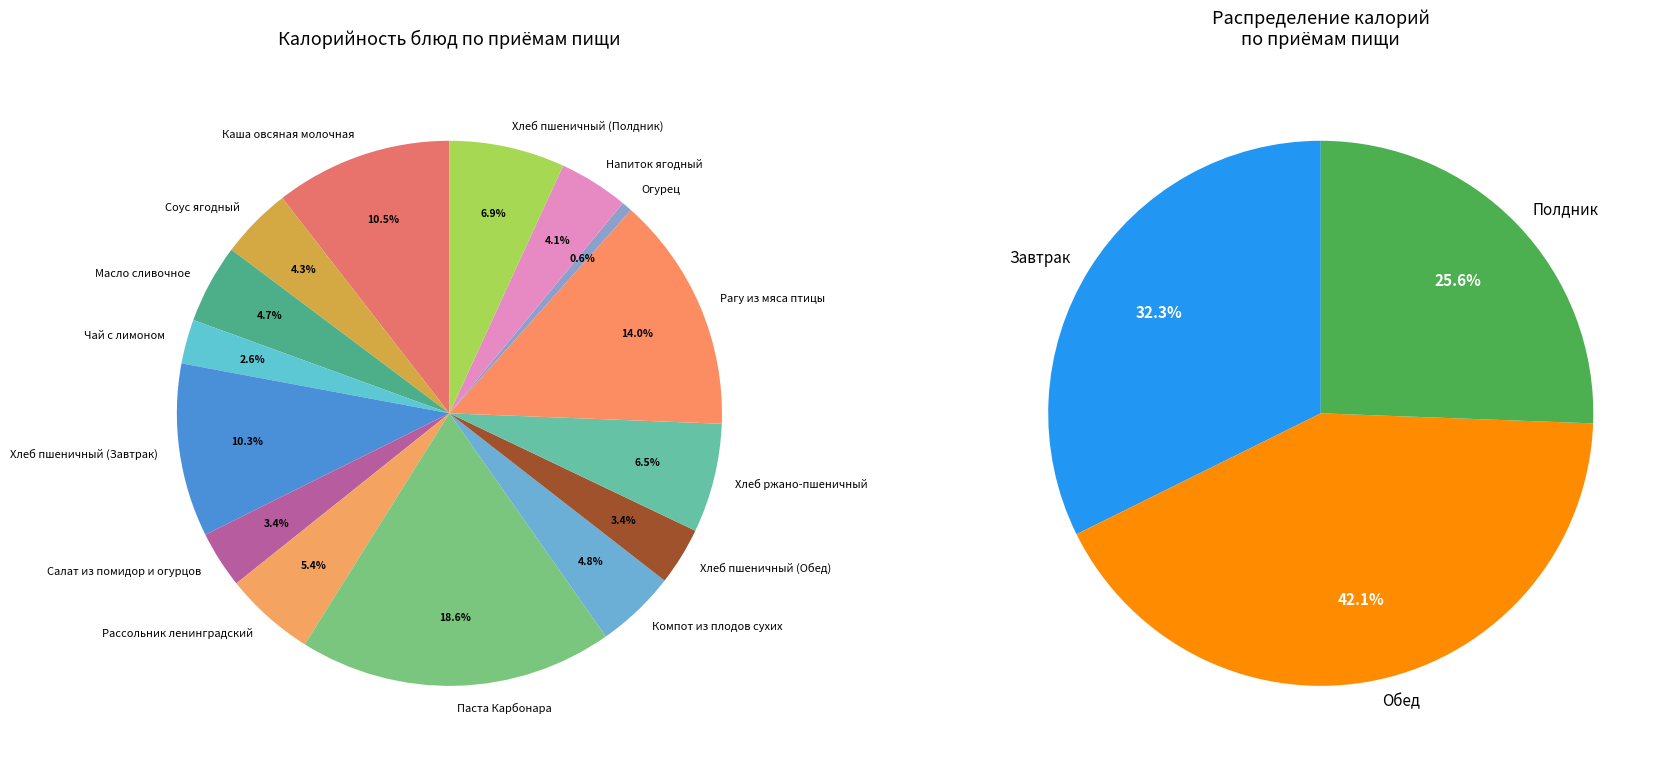

Is there a majority slice in this chart?

No